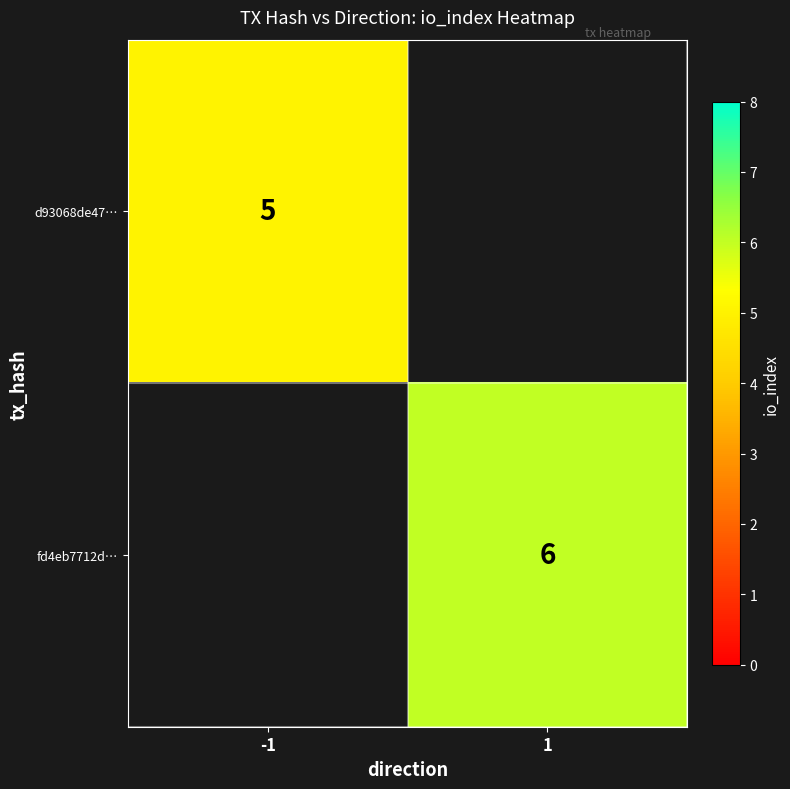

The value of fd4eb7712d… at 1 is 6. True or false?

True